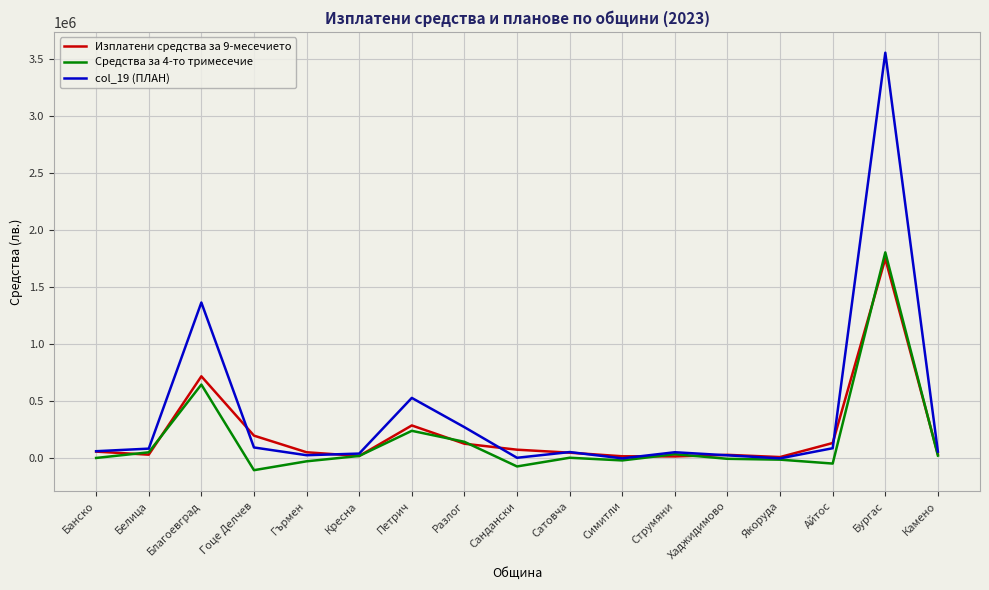

What is the minimum value shown in the chart?

-103598